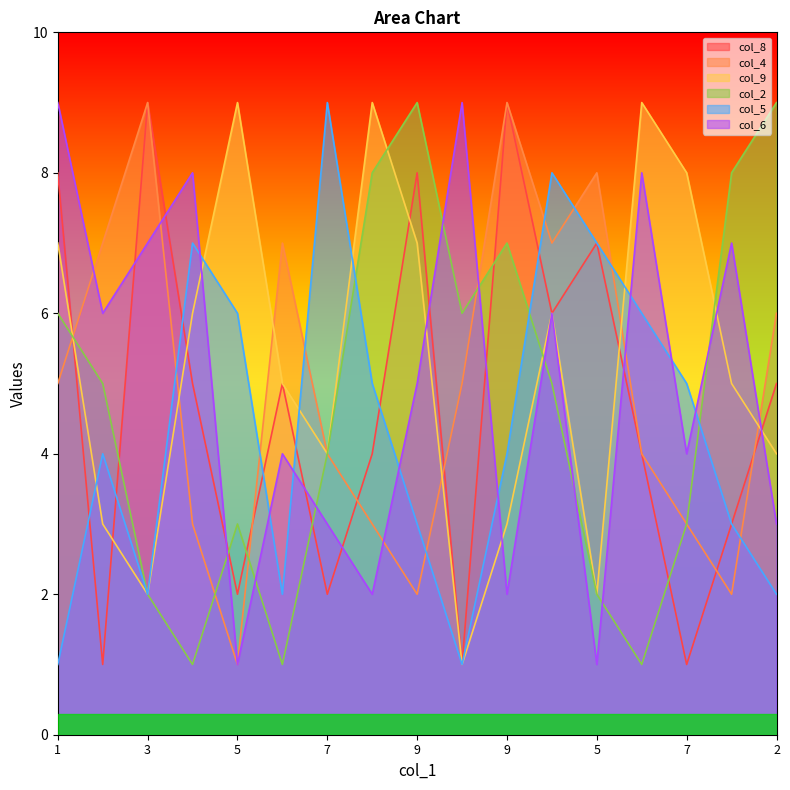

Rank the categories by col_6 value from highest to lowest.

1, 4, 4, 8, 3, 3, 2, 1, 9, 6, 7, 7, 2, 8, 9, 5, 5